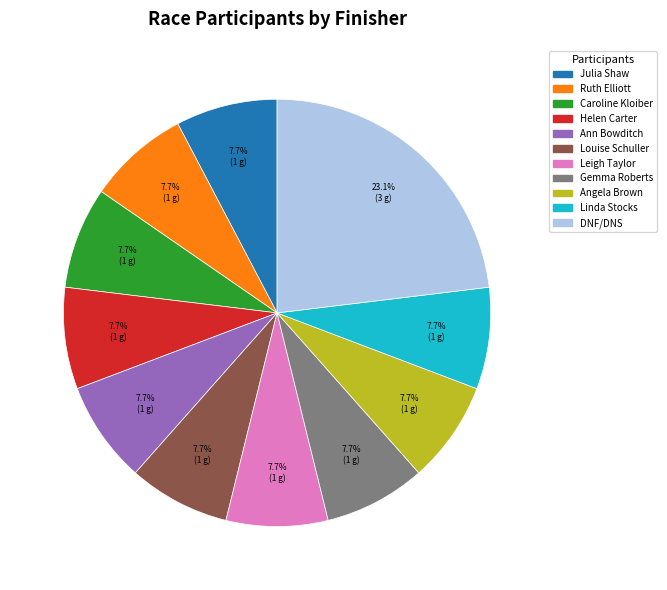

To the nearest percent, what percentage of the pie is Angela Brown?

8%